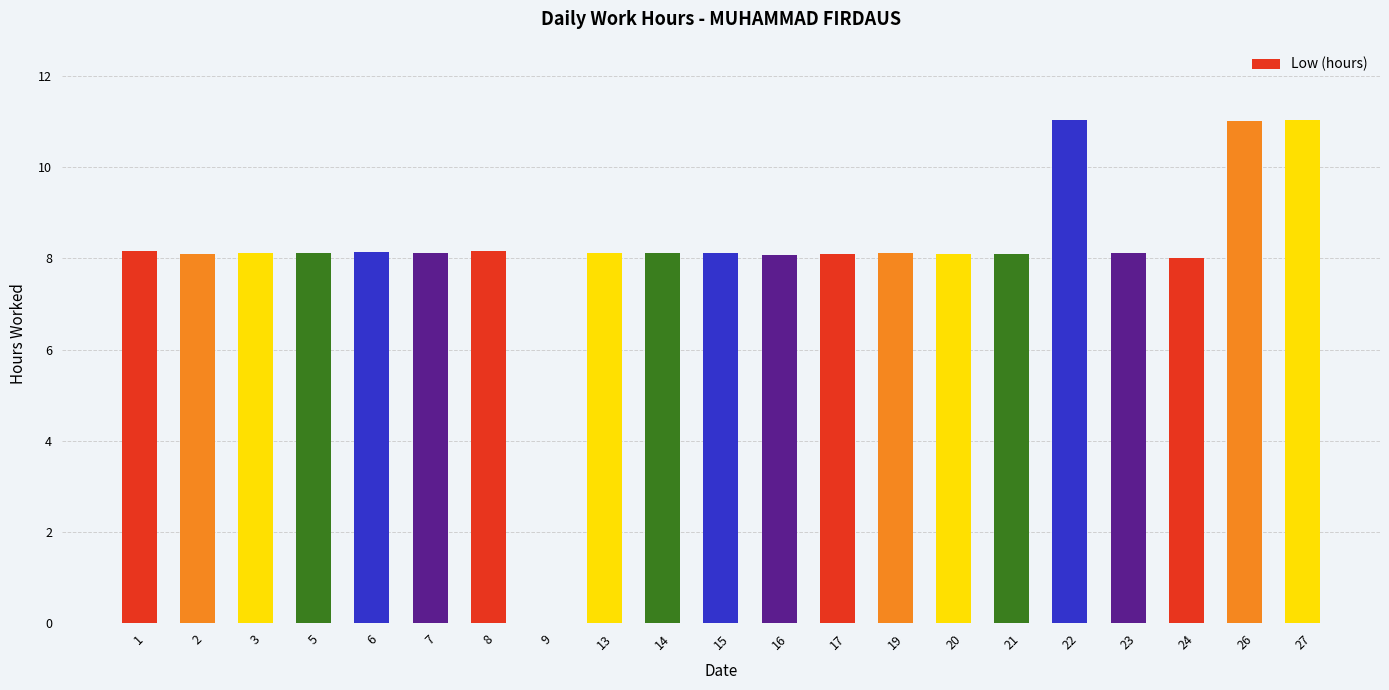

Are the bars horizontal?

No